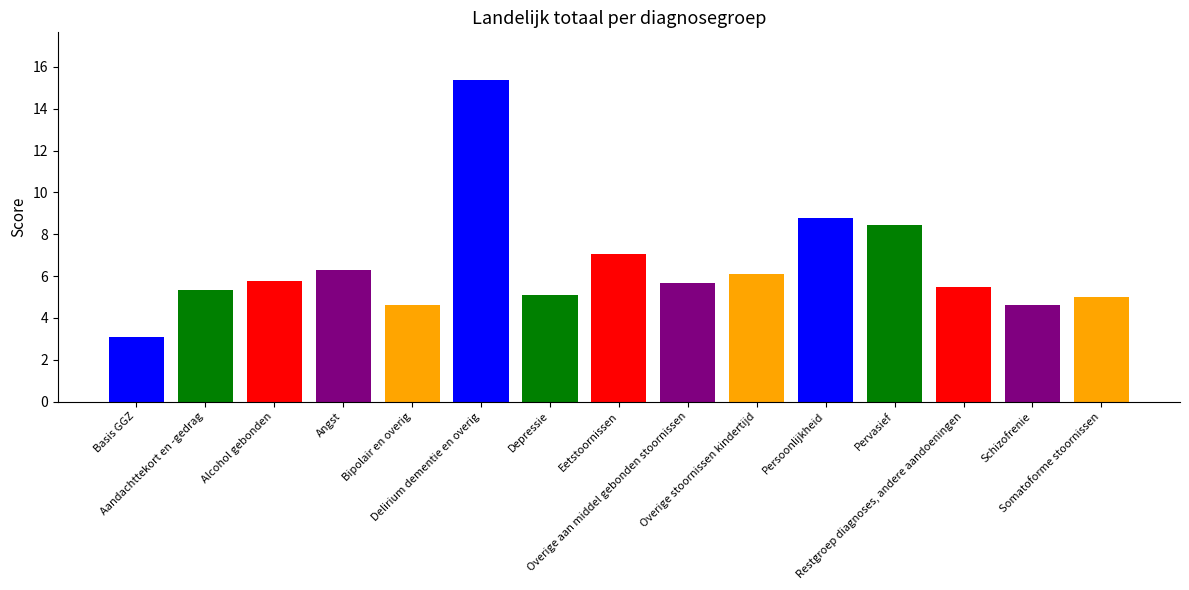

What is the sum of the values at Restgroep diagnoses, andere aandoeningen and Somatoforme stoornissen?

10.5